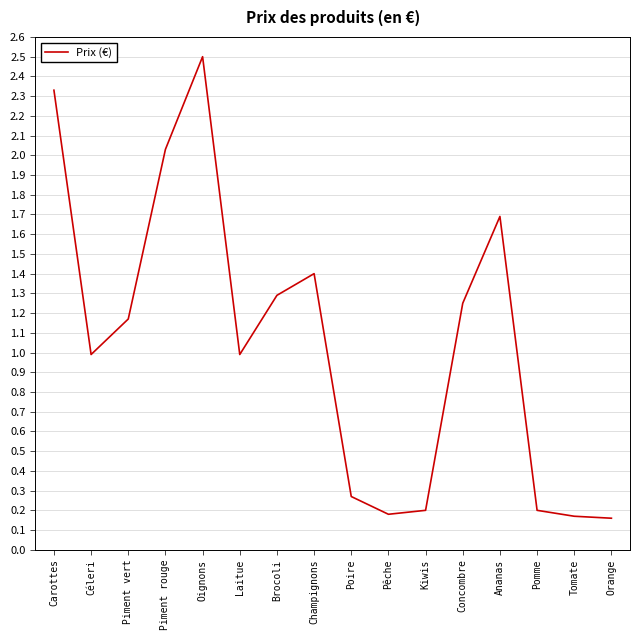

Between Céleri and Piment vert, which is larger?

Piment vert